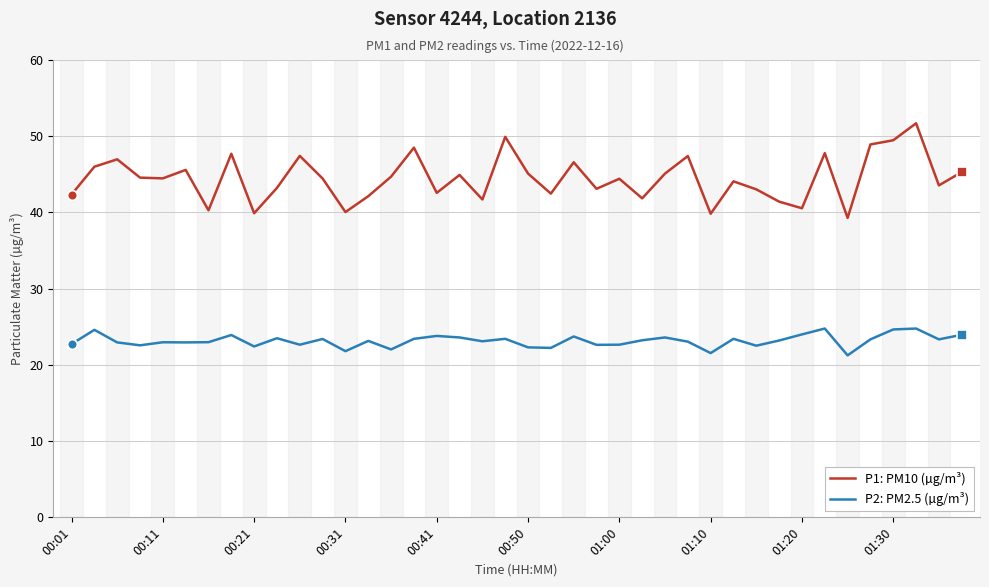

What is the difference between the maximum and minimum values in the P2: PM2.5 (µg/m³) series?

3.5